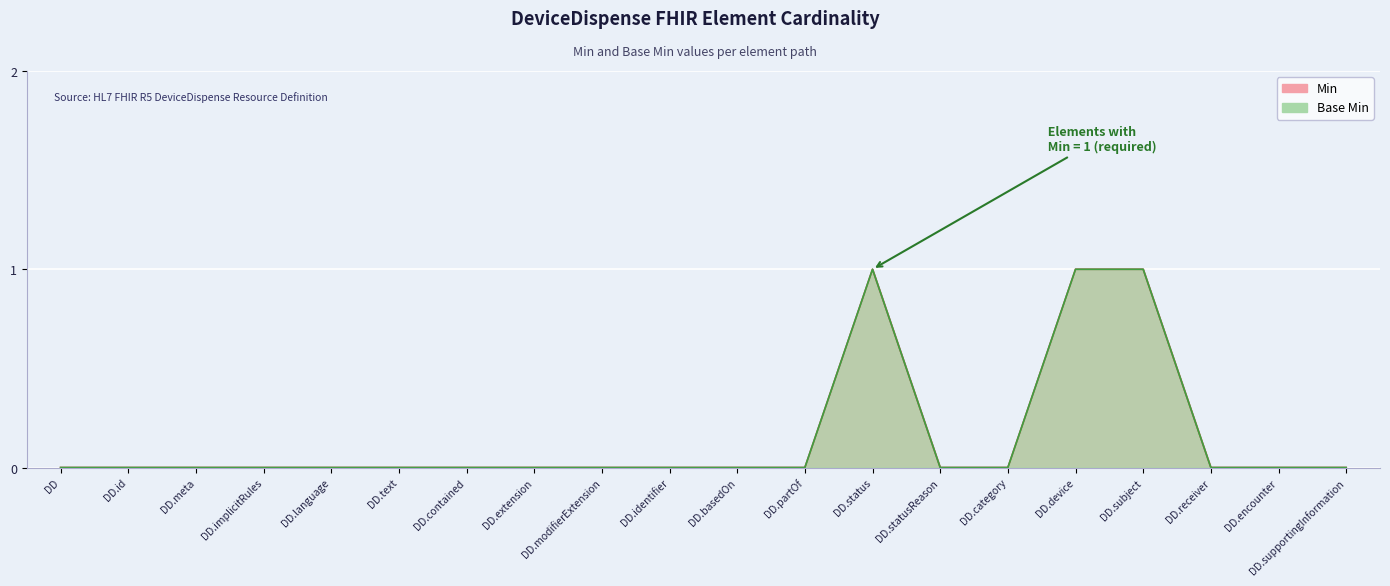

What is the label of the 14th point from the right?

DD.contained